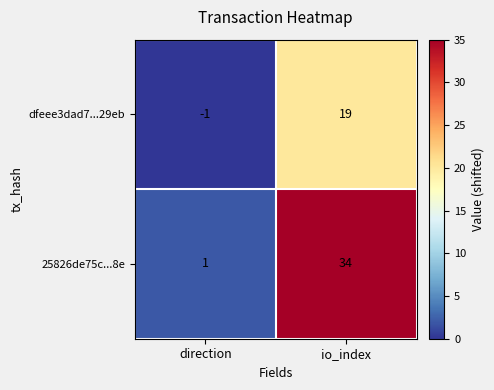

Count the number of categories in the chart.

2